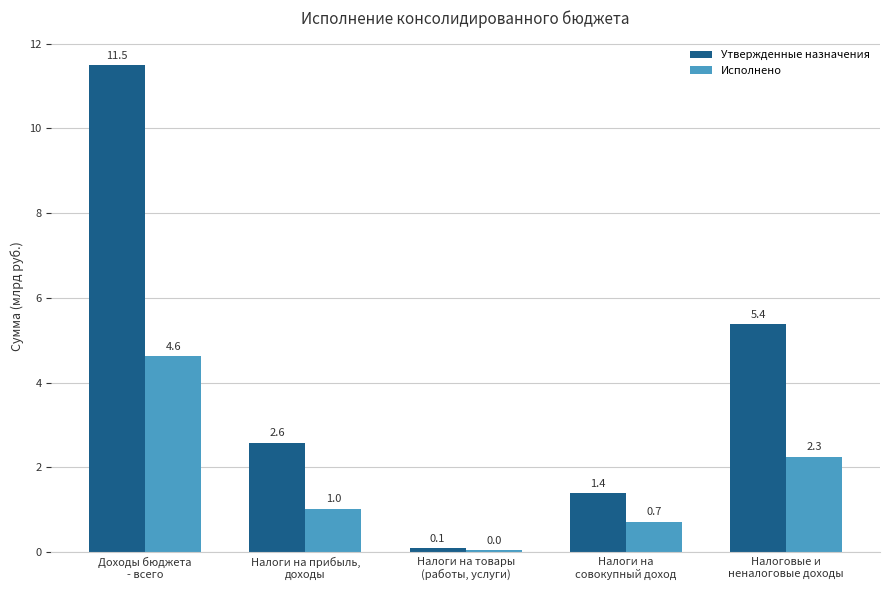

List the series in order of their peak value, lowest first.

Исполнено, Утвержденные назначения